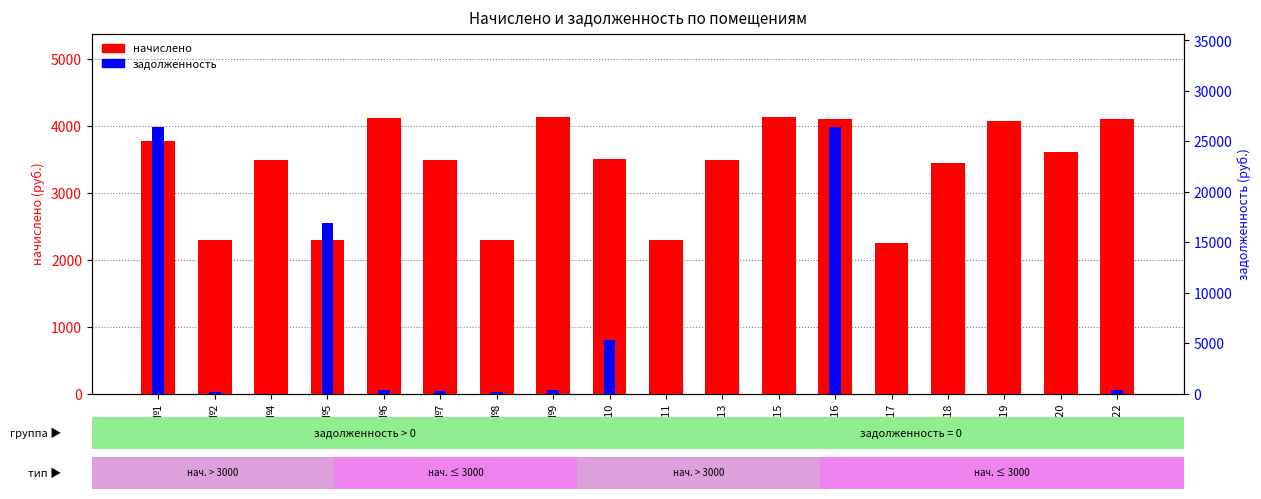

Reading right to left, list all the values displayed in this chart.

начислено: №22=4100.9	№20=3603.8	№19=4079.0	№18=3452.6	№17=2250.7	№16=4108.2	№15=4137.4	№13=3496.3	№11=2294.5	№10=3510.8	№9=4137.4	№8=2301.7	№7=3489.0	№6=4115.5	№5=2301.7	№4=3489.0	№2=2294.5	№1=3773.2
задолженность: №22=341.7	№20=0.0	№19=0.0	№18=0.0	№17=0.0	№16=26415.1	№15=0.0	№13=0.0	№11=0.0	№10=5362.4	№9=344.8	№8=191.8	№7=290.8	№6=343.0	№5=16919.0	№4=0.0	№2=191.2	№1=26432.2